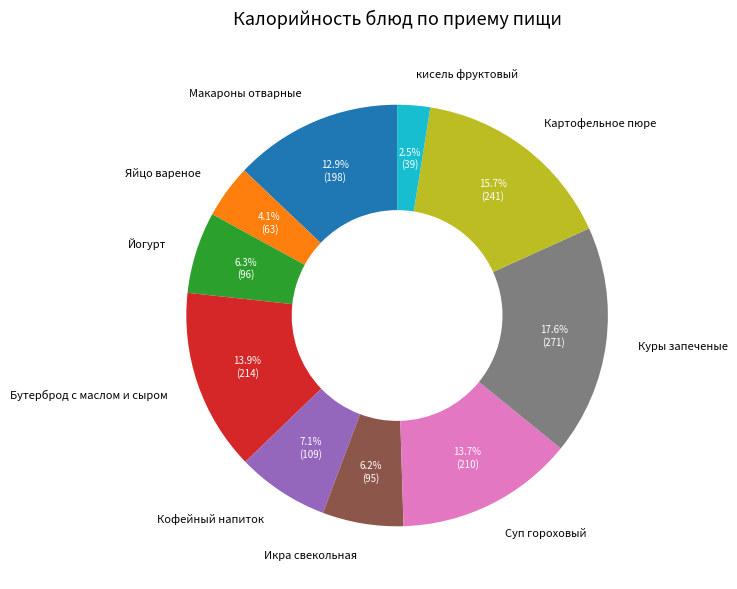

To the nearest percent, what is the average slice percentage?

10%